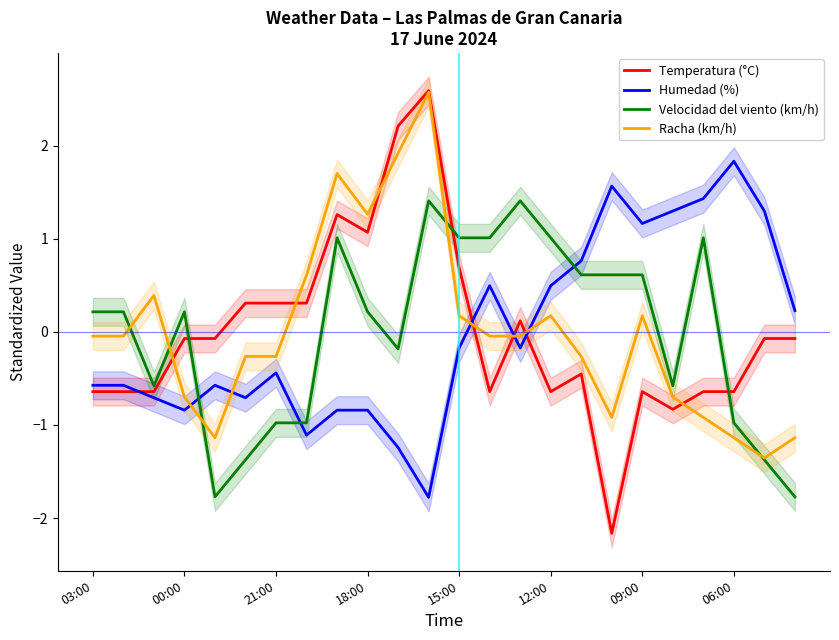

At which label does Humedad (%) reach its peak?

06:00